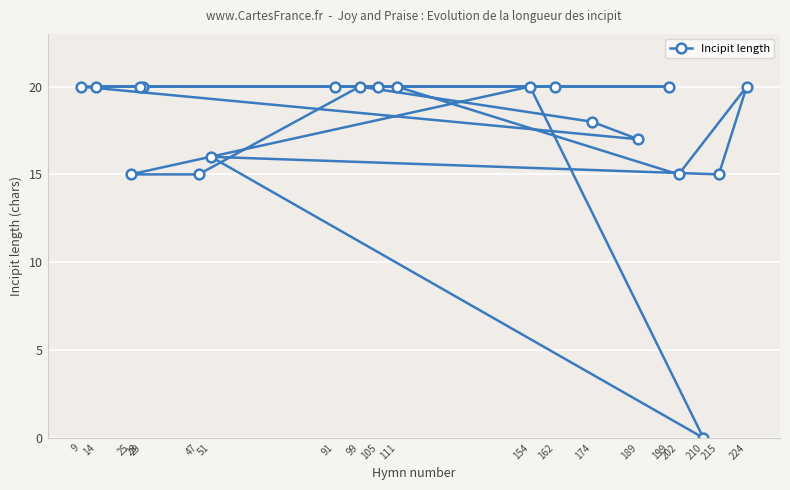

Where is the data nearest to the value 10?

202